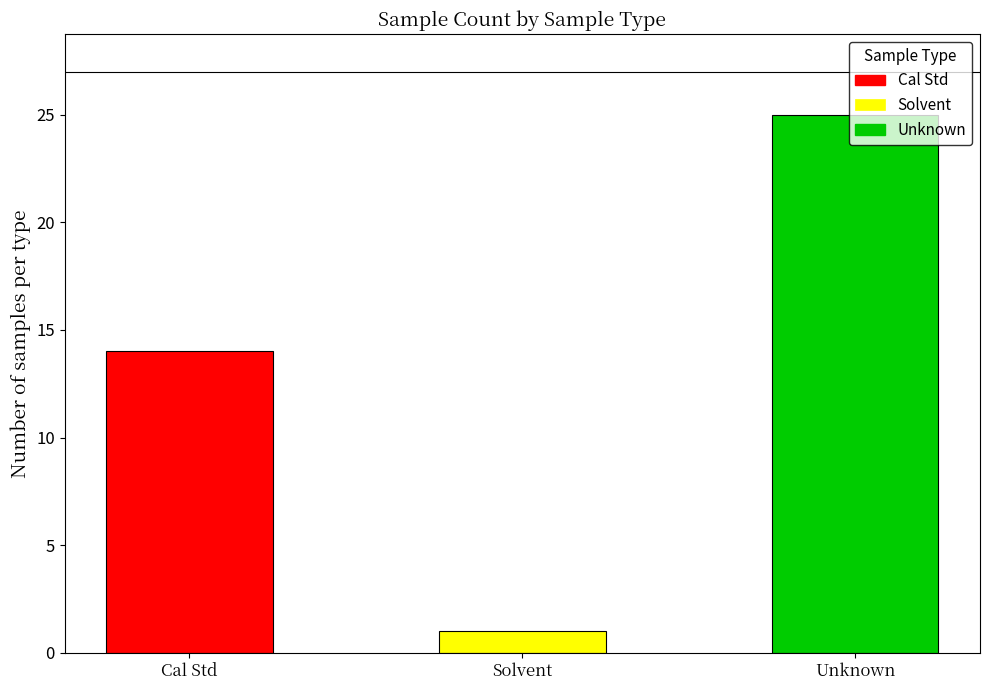

Rank the series by their average value, from lowest to highest.

Solvent, Cal Std, Unknown